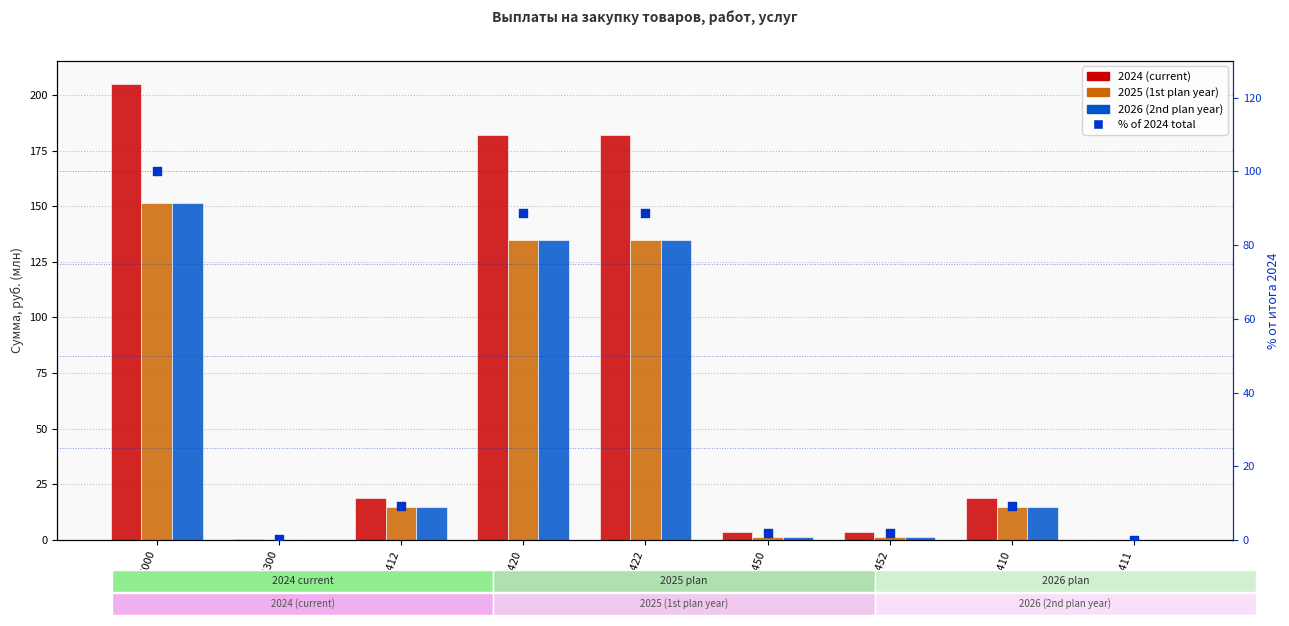

At how many categories does at least one series exceed 170?

3